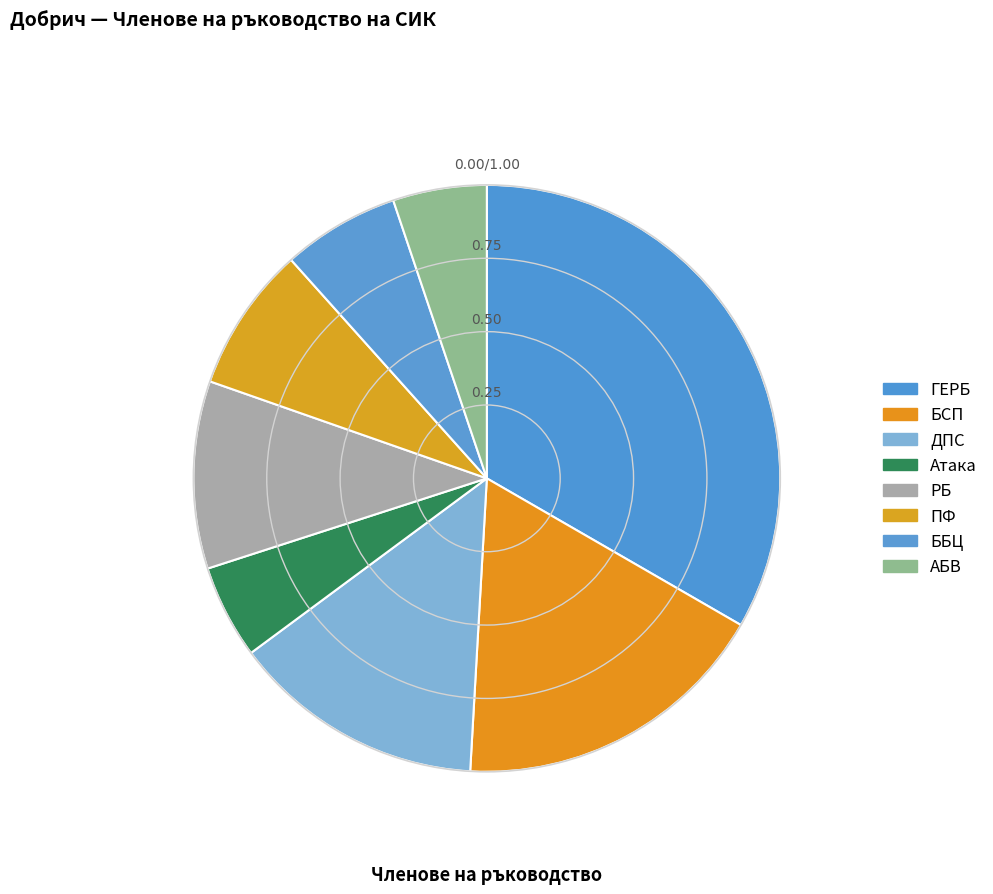

Rank the categories by value from highest to lowest.

ГЕРБ, БСП, ДПС, РБ, ПФ, ББЦ, Атака, АБВ